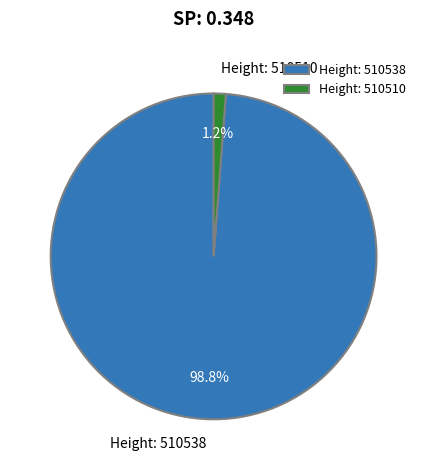

Combined, what portion of the pie is Height: 510510 and Height: 510538?

100.0%